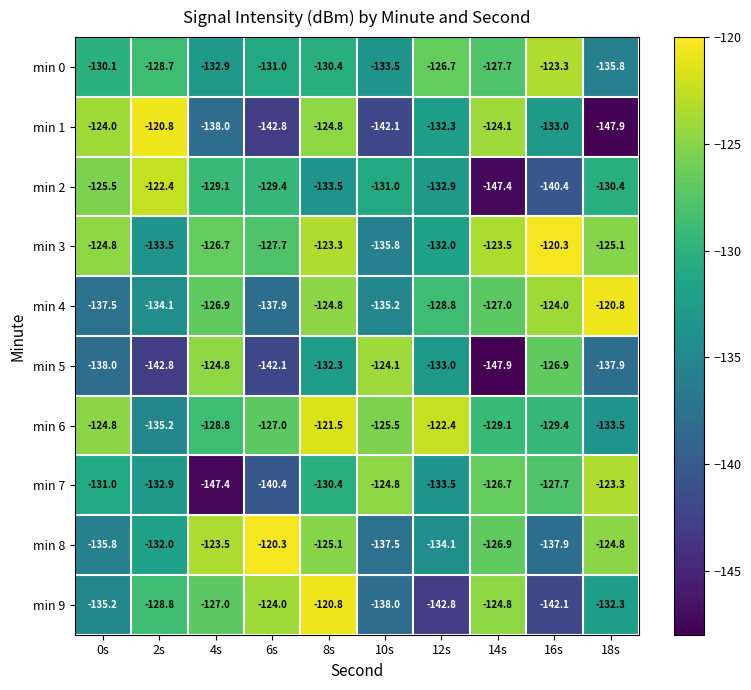

The value of min 4 at 8s is -80.0. True or false?

False